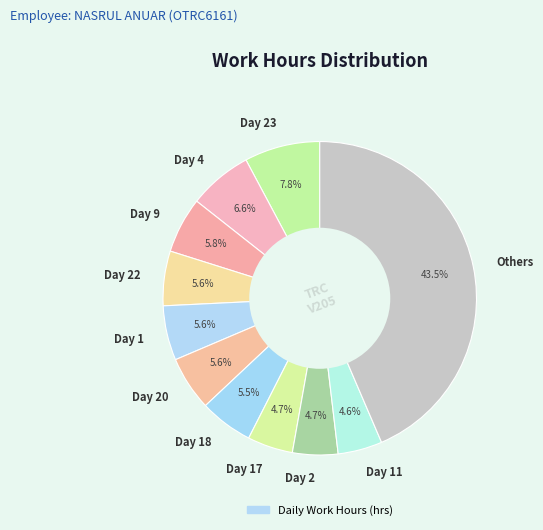

Does Day 17 represent more than half of the total?

No